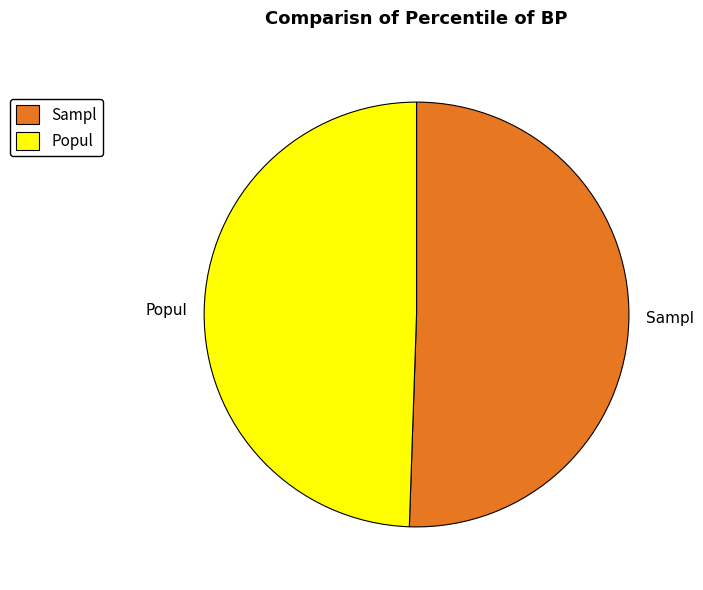

Between Sampl and Popul, which is larger?

Sampl